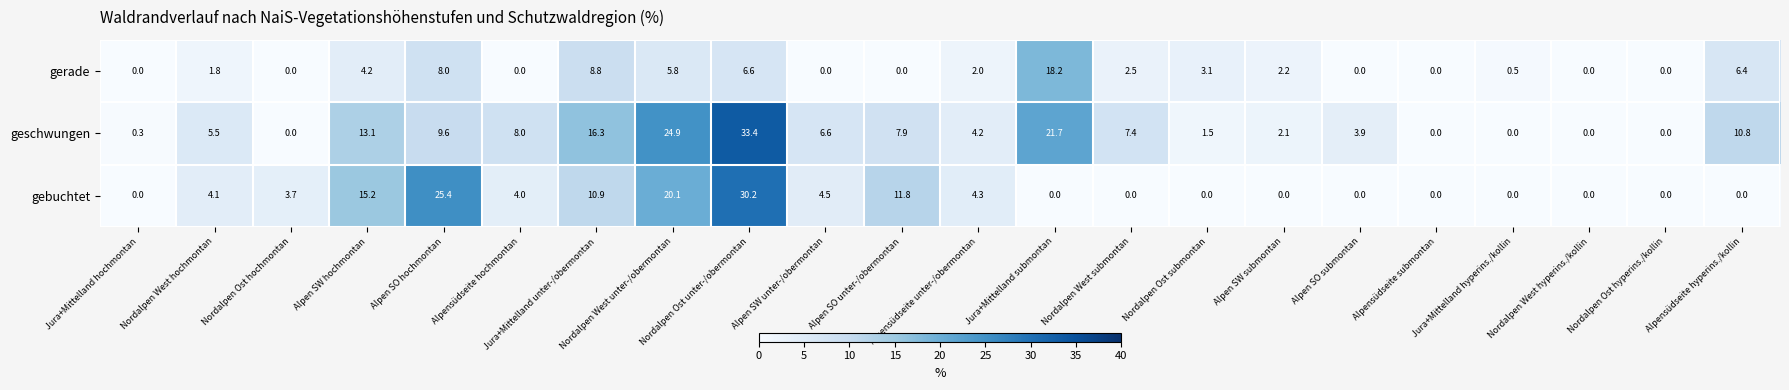

What is the sum of all geschwungen values?

177.2